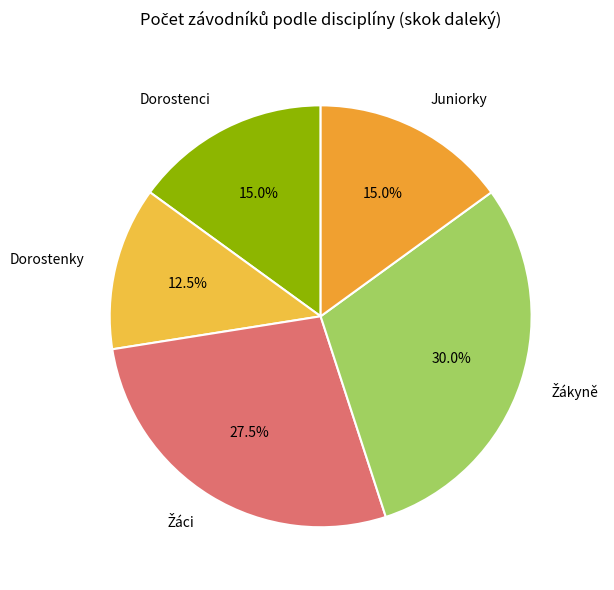

Which category has the smallest portion of the pie?

Dorostenky